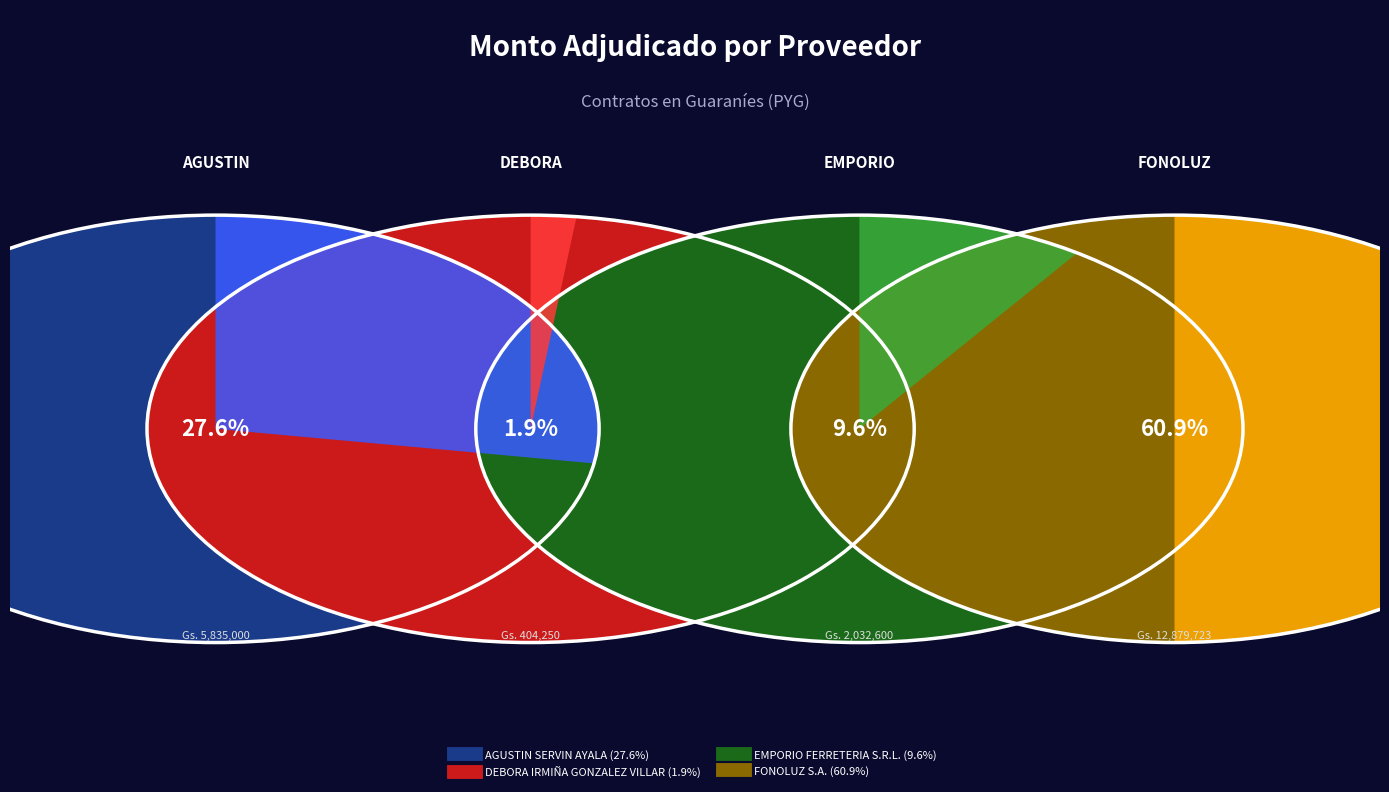

What percentage is the EMPORIO FERRETERIA S.R.L. slice, to the nearest percent?

10%